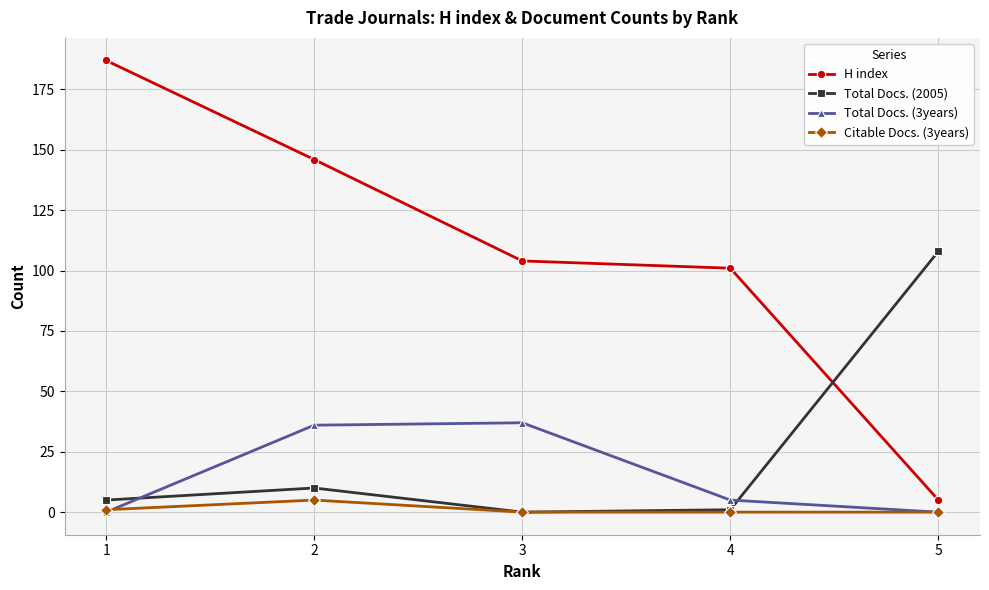

The Total Docs. (2005) series shows 108 at 5. True or false?

True